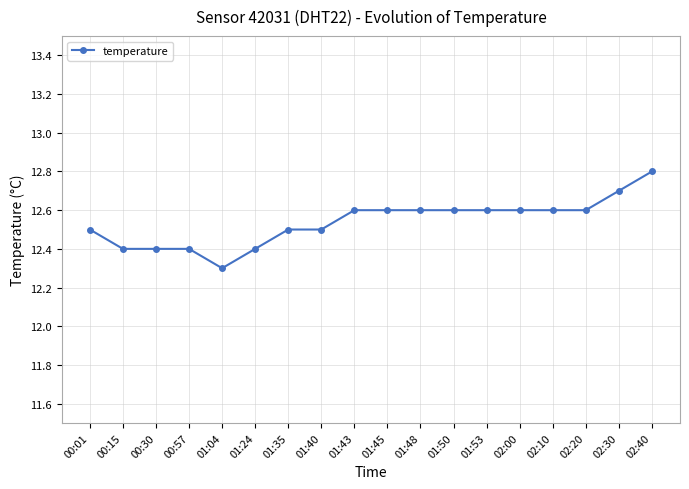

Count the values in the range 12 to 13.

18